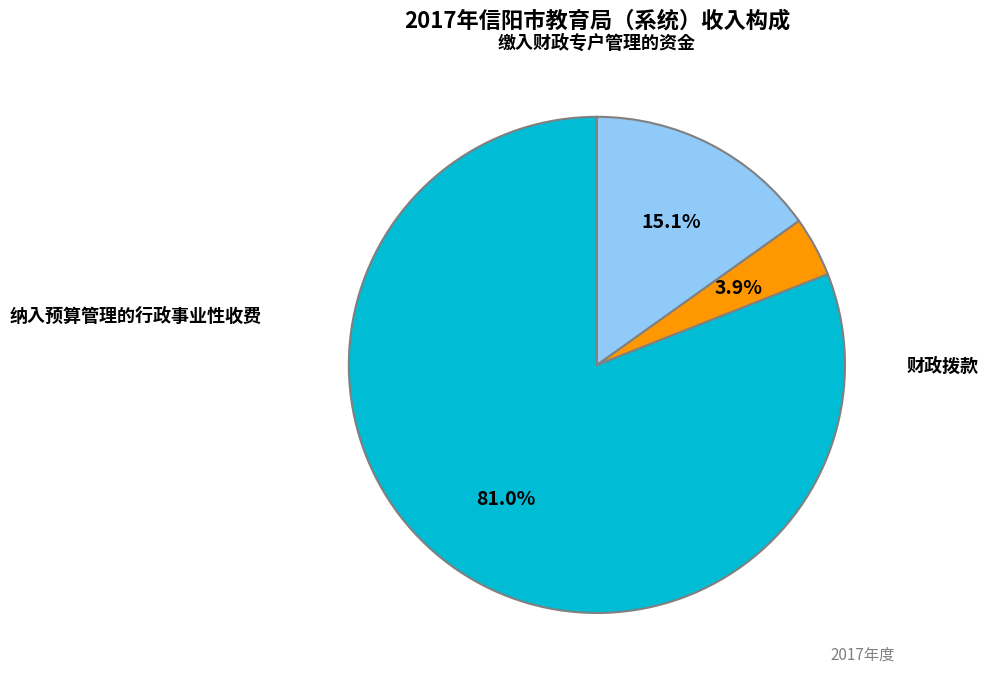

What percentage is the 财政拨款 slice, to the nearest percent?

81%